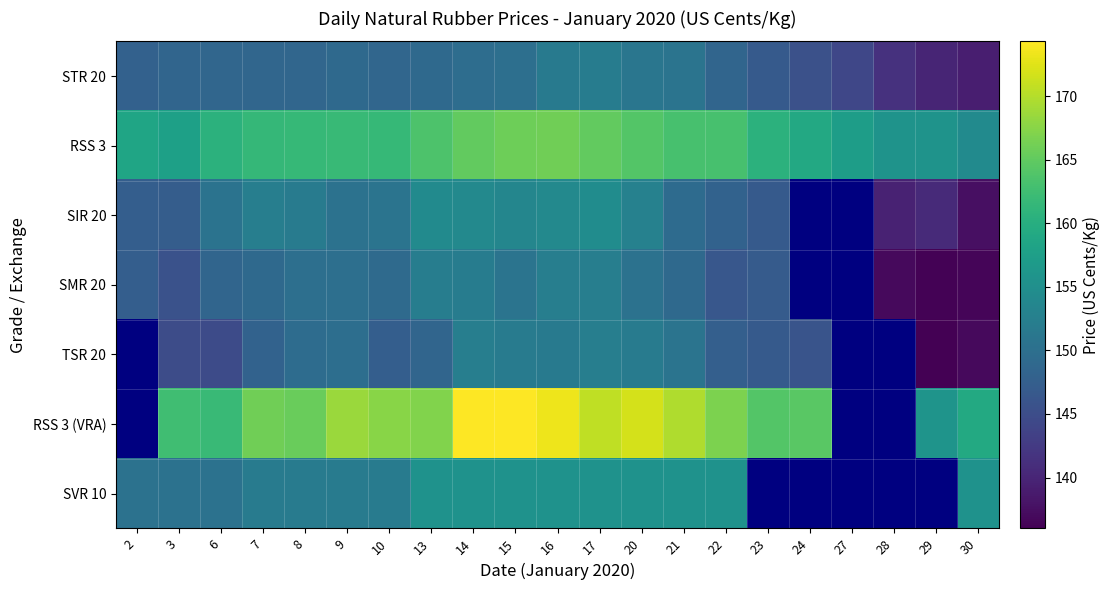

How many TSR 20 values are between 145 and 152?

12